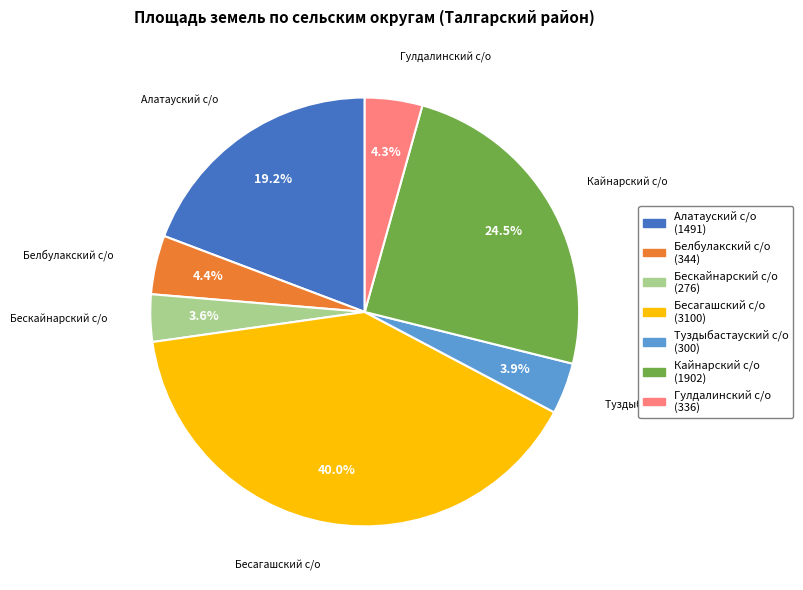

Between Белбулакский с/о and Бесагашский с/о, which is larger?

Бесагашский с/о